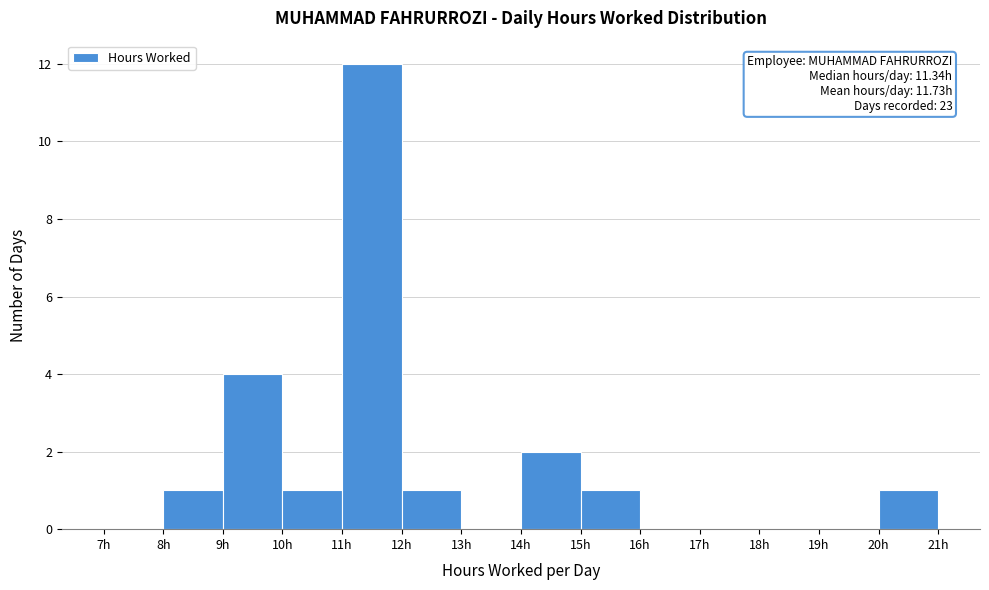

Over which range of the x-axis is the bar tallest?

11 to 12